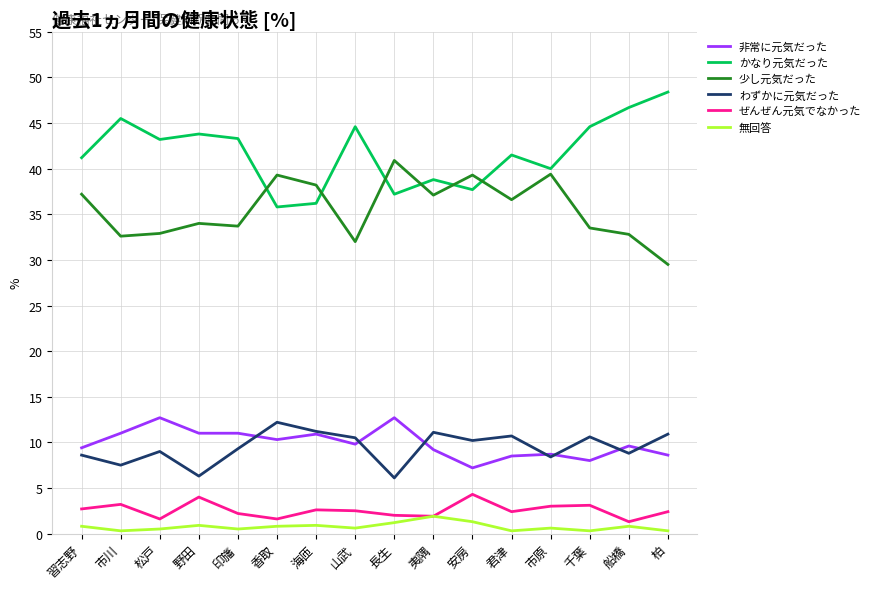

The わずかに元気だった series shows 4.0 at 柏. True or false?

False